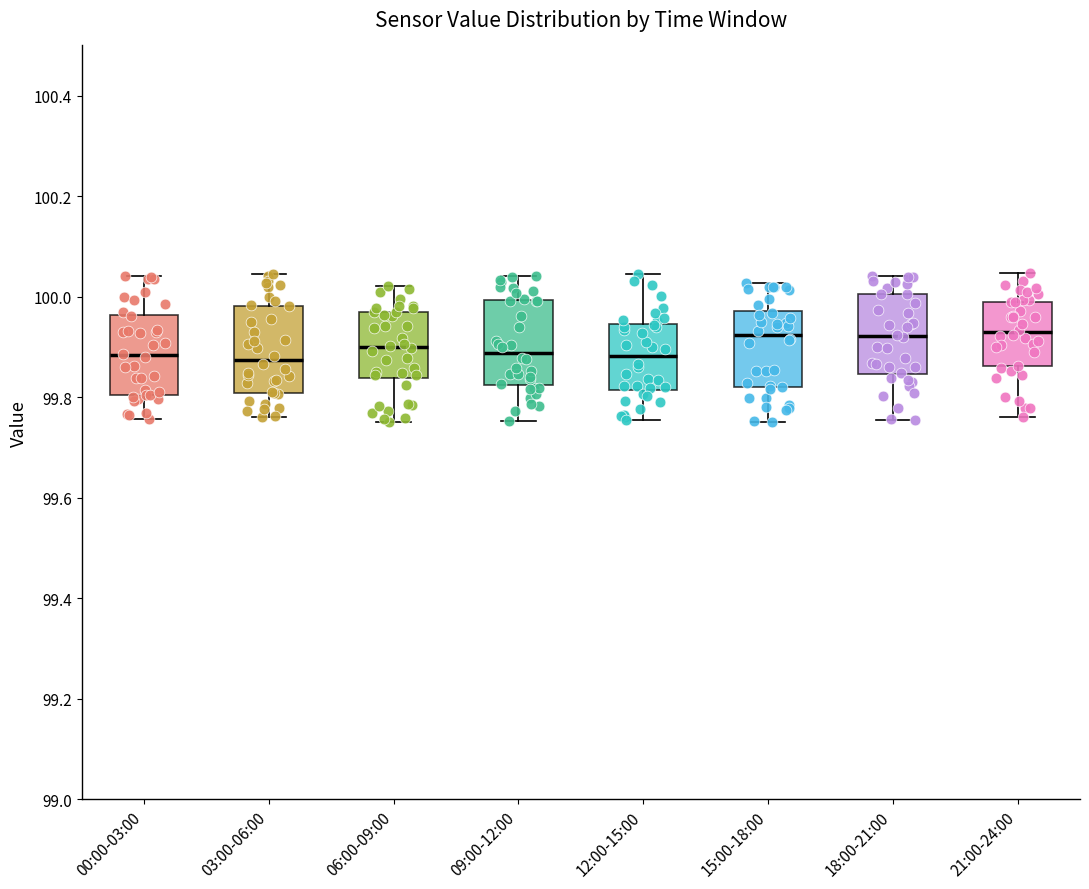

Reading left to right, transcribe this box plot: for each box, give where its median line is, the range the box spans, and where its two whiskers end, as read against the y-axis. The values are not printed on the chart, so give them approximately, as read against the axis.

00:00-03:00: median 99.88, box 99.80 to 99.96, whiskers 99.76 to 100.04
03:00-06:00: median 99.88, box 99.80 to 99.98, whiskers 99.76 to 100.04
06:00-09:00: median 99.90, box 99.84 to 99.96, whiskers 99.76 to 100.02
09:00-12:00: median 99.88, box 99.82 to 100.00, whiskers 99.76 to 100.04
12:00-15:00: median 99.88, box 99.82 to 99.94, whiskers 99.76 to 100.04
15:00-18:00: median 99.92, box 99.82 to 99.98, whiskers 99.76 to 100.02
18:00-21:00: median 99.92, box 99.84 to 100.00, whiskers 99.76 to 100.04
21:00-24:00: median 99.92, box 99.86 to 100.00, whiskers 99.76 to 100.04